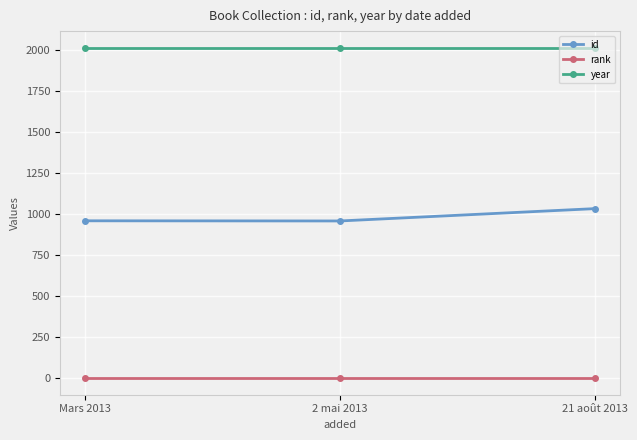

What is the maximum value shown in the chart?

2013